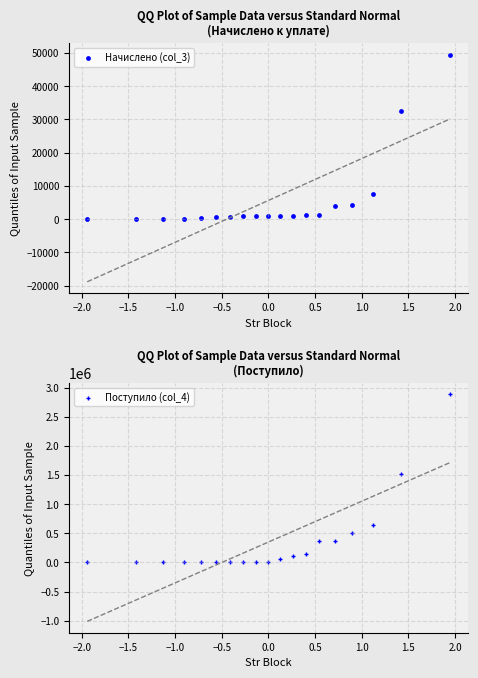

At how many categories does at least one series exceed 1036288?

2